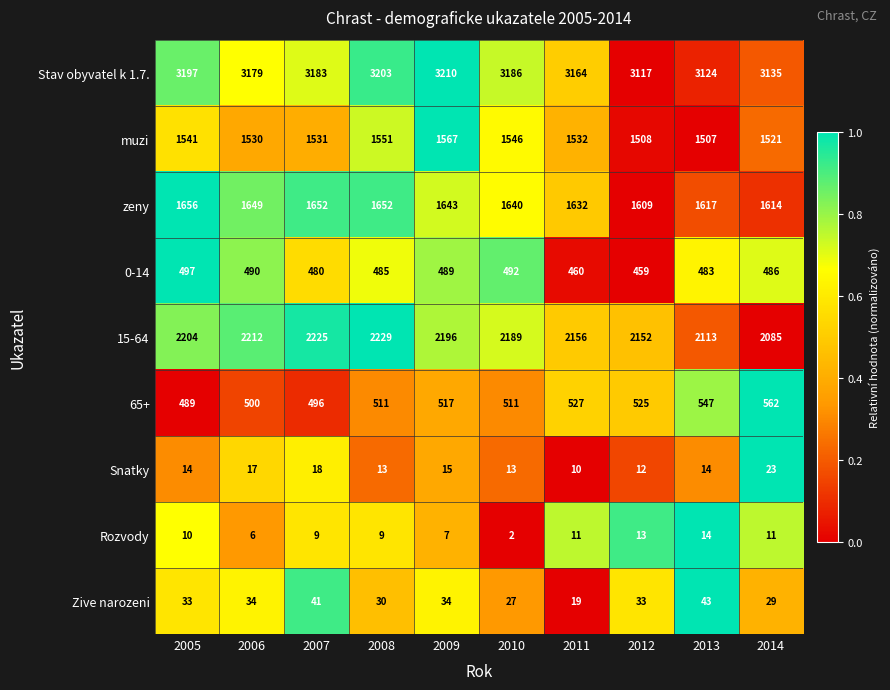

Which series changed the most between 2009 and 2012?

Stav obyvatel k 1.7.